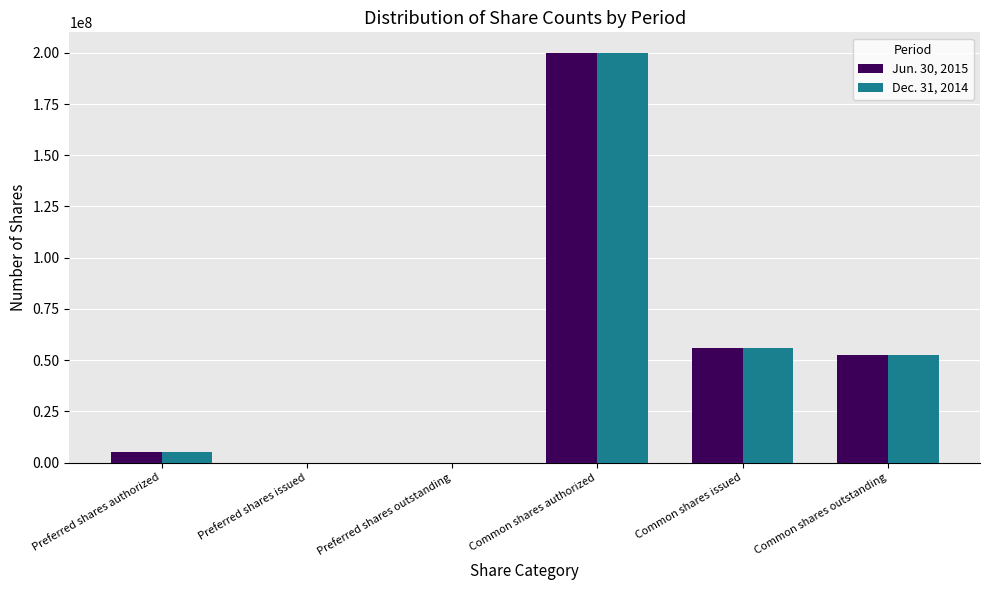

Is the value of Dec. 31, 2014 at Preferred shares outstanding greater than the value of Jun. 30, 2015 at Common shares issued?

No